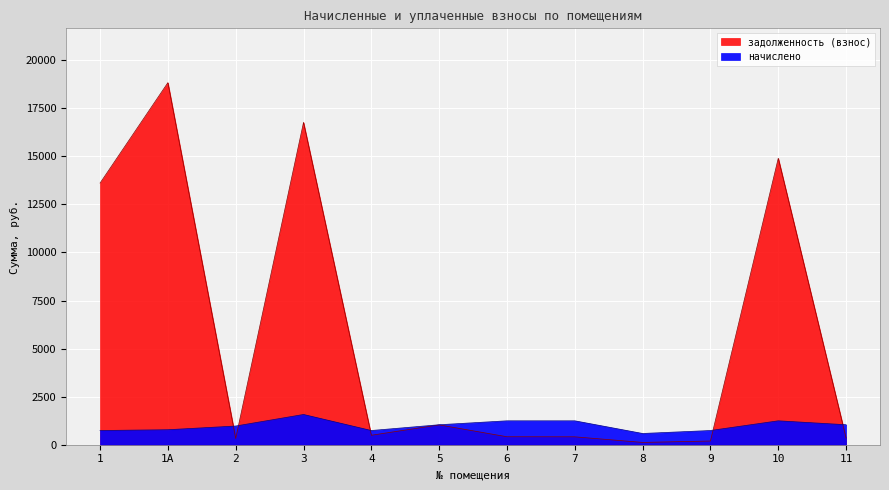

What is the total value across all series at 4?

1231.8